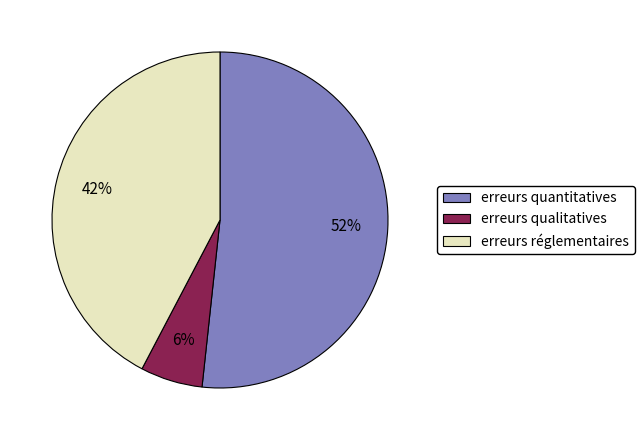

Do erreurs qualitatives and erreurs quantitatives together represent more than half of the pie?

Yes